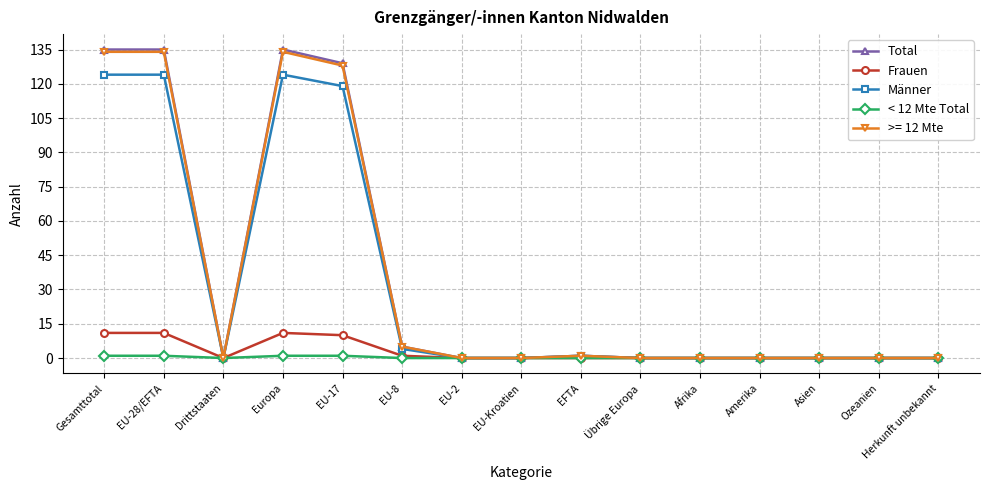

True or false: Total has a value of 84 at Europa.

False